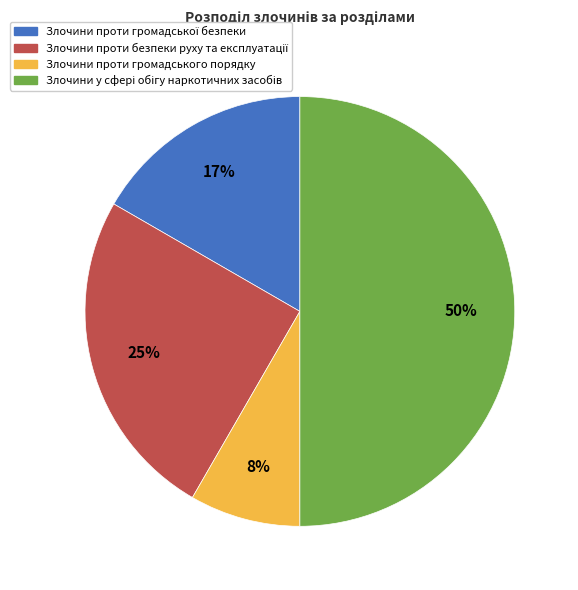

To the nearest percent, what is the average slice percentage?

25%